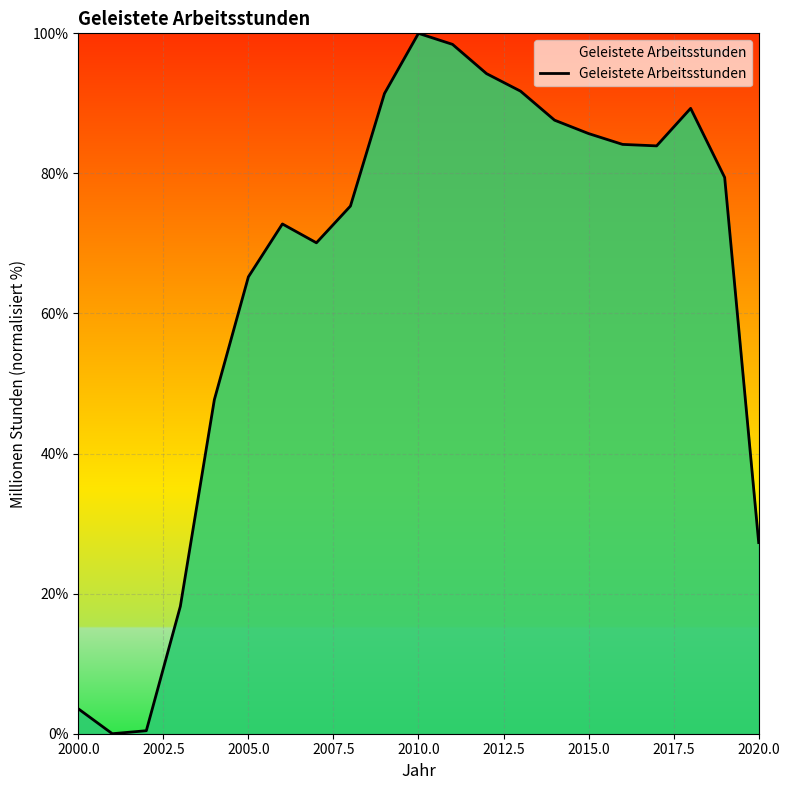

Does the chart display data point markers on the line(s)?

No